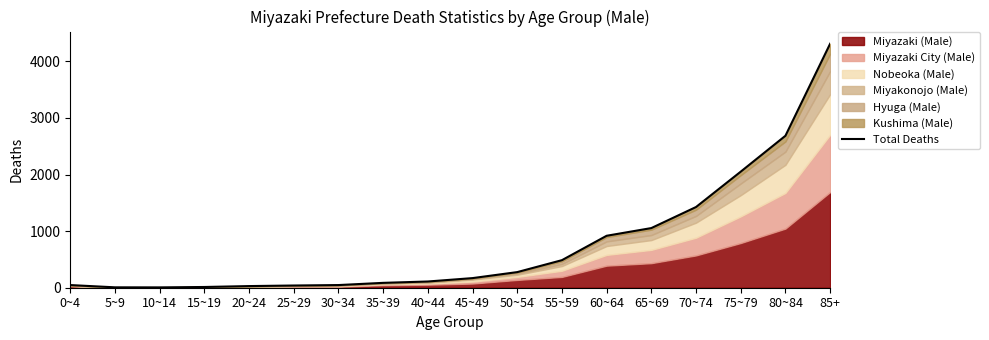

The chart shows a value of 176 at 40~44. True or false?

False